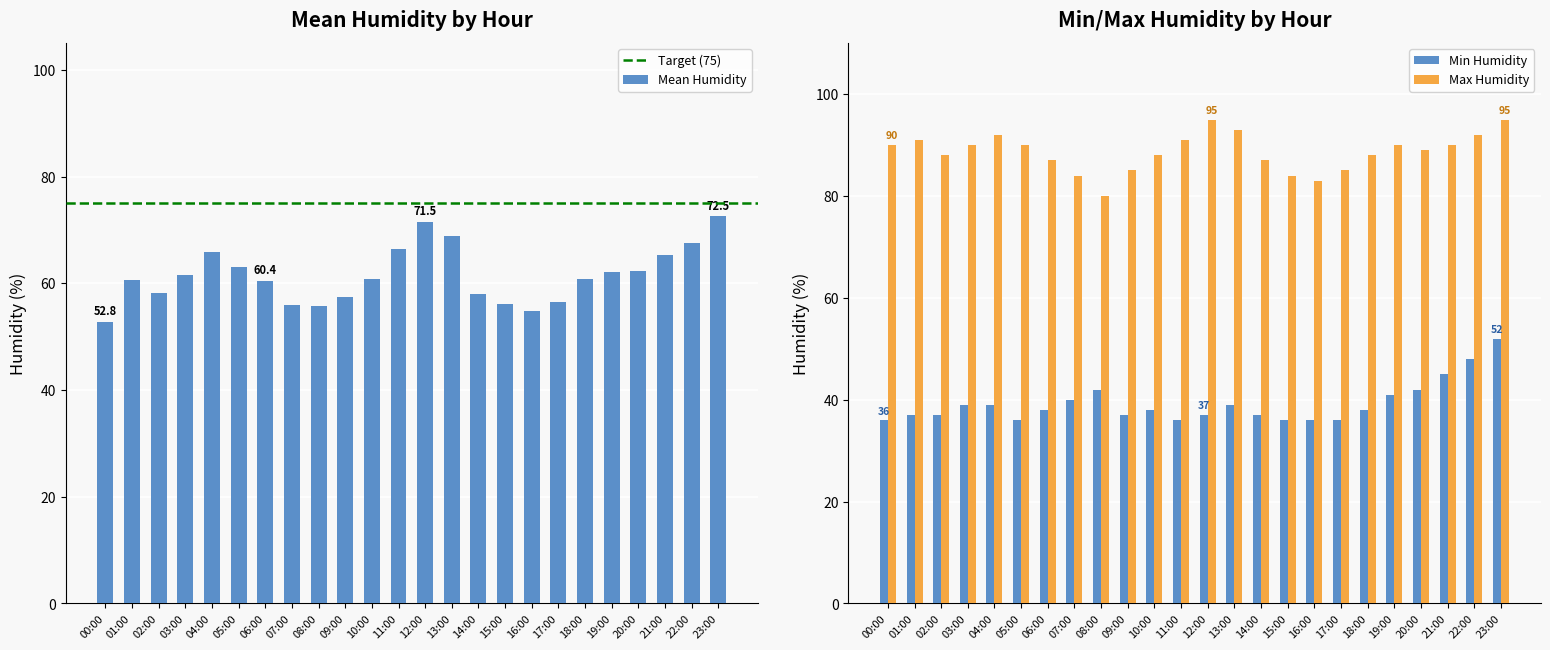

What are all the series names shown in the legend?

Mean Humidity, Min Humidity, Max Humidity